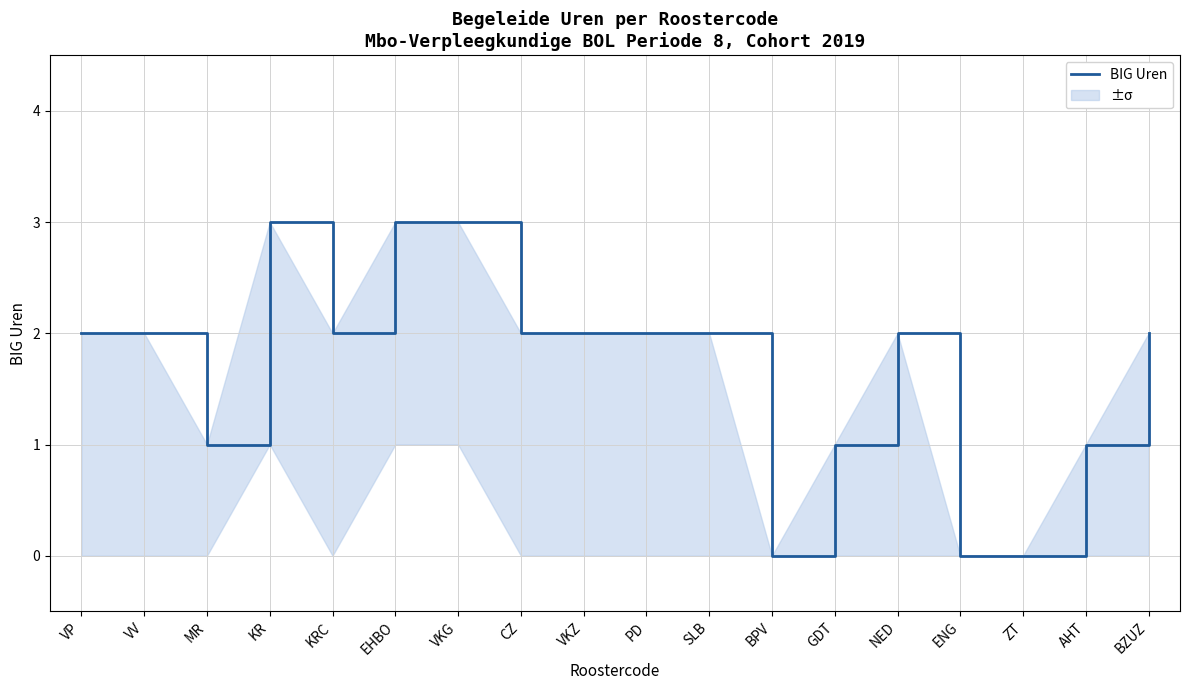

What is the difference between the values at GDT and BPV?

1